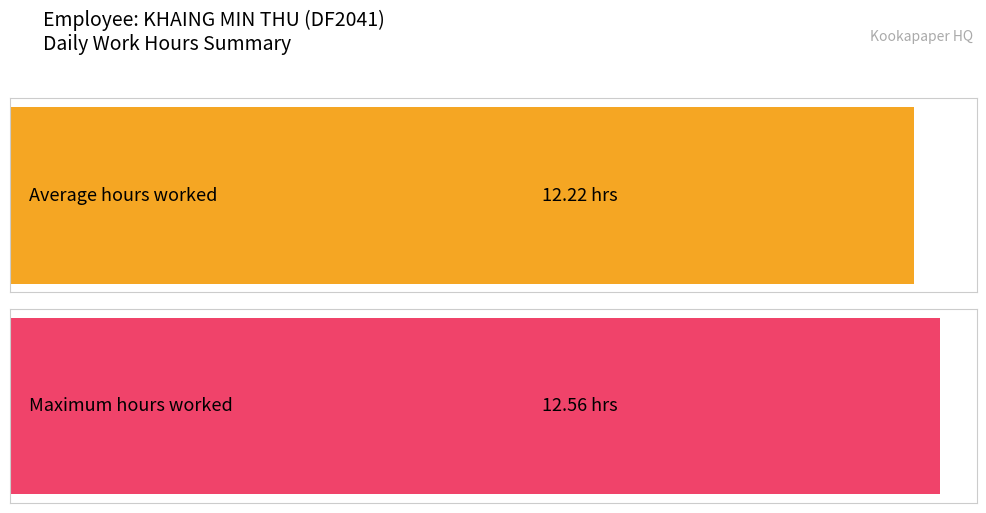

Are the bars horizontal?

Yes